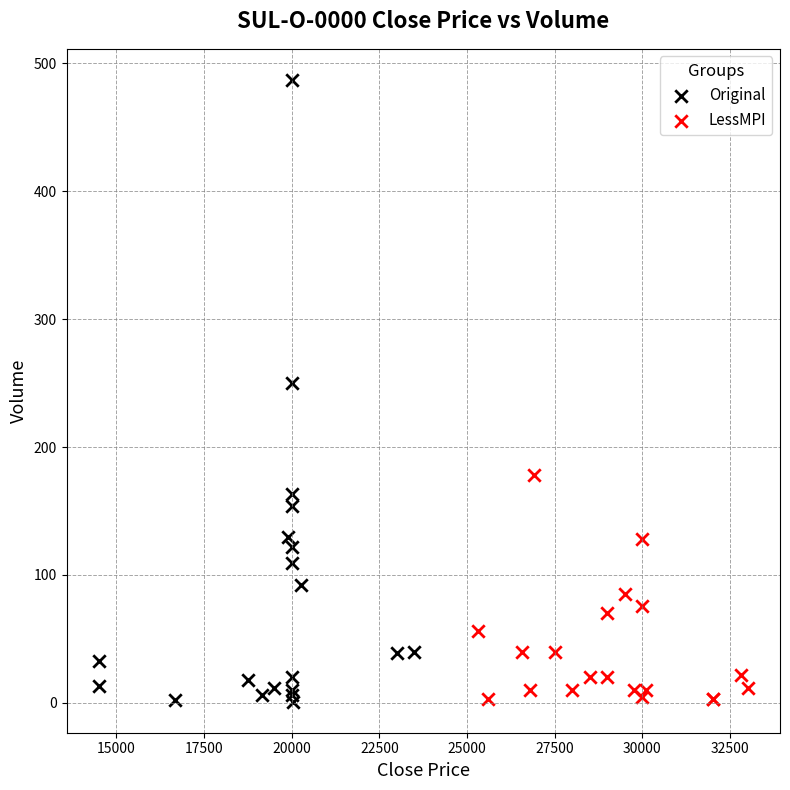

Which series reaches the maximum Y coordinate?

Original